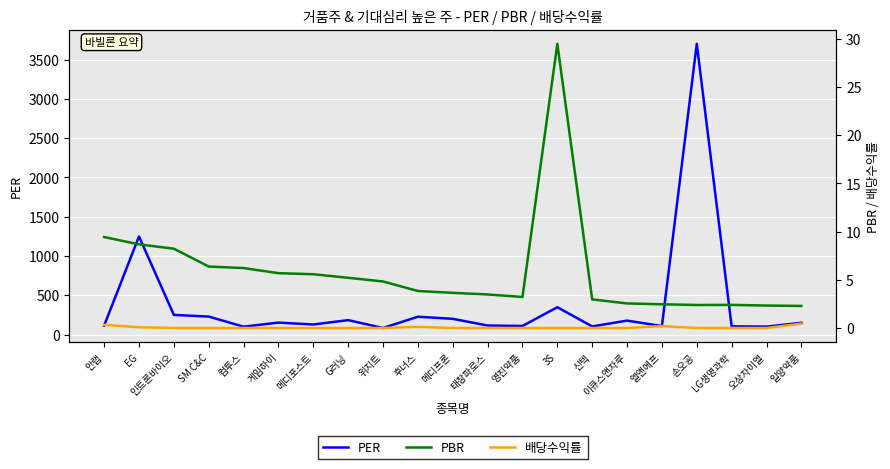

How many values in 배당수익률 are above zero?

5